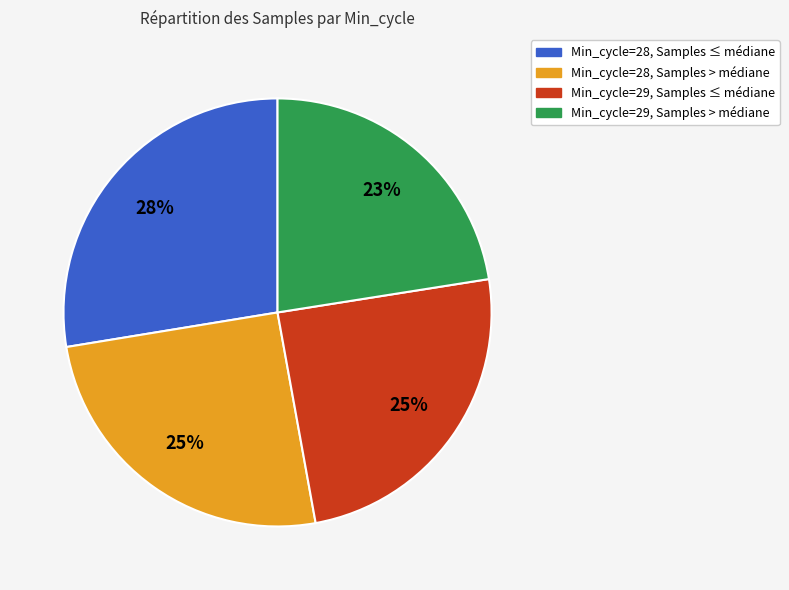

Count the number of slices in the pie.

4